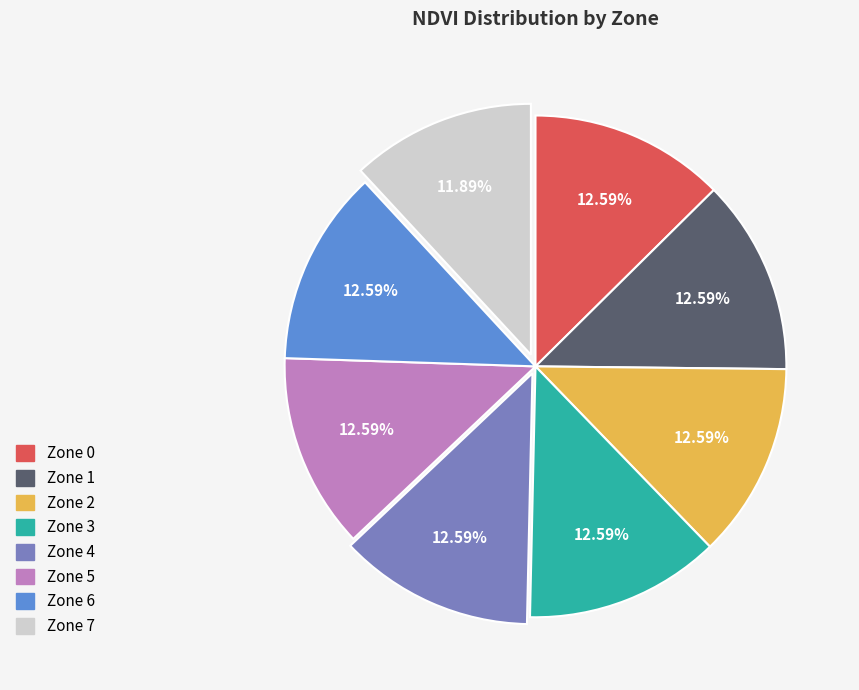

How many slices are in this pie chart?

8